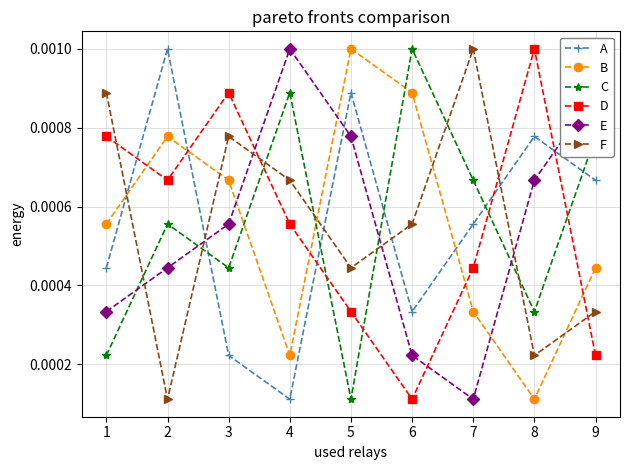

Where is C nearest to the value 0?

5